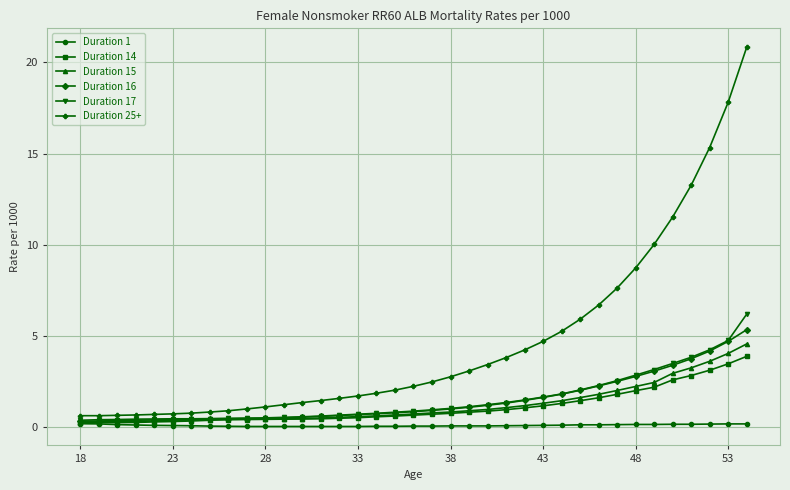

True or false: Duration 25+ and Duration 15 intersect in this chart.

False